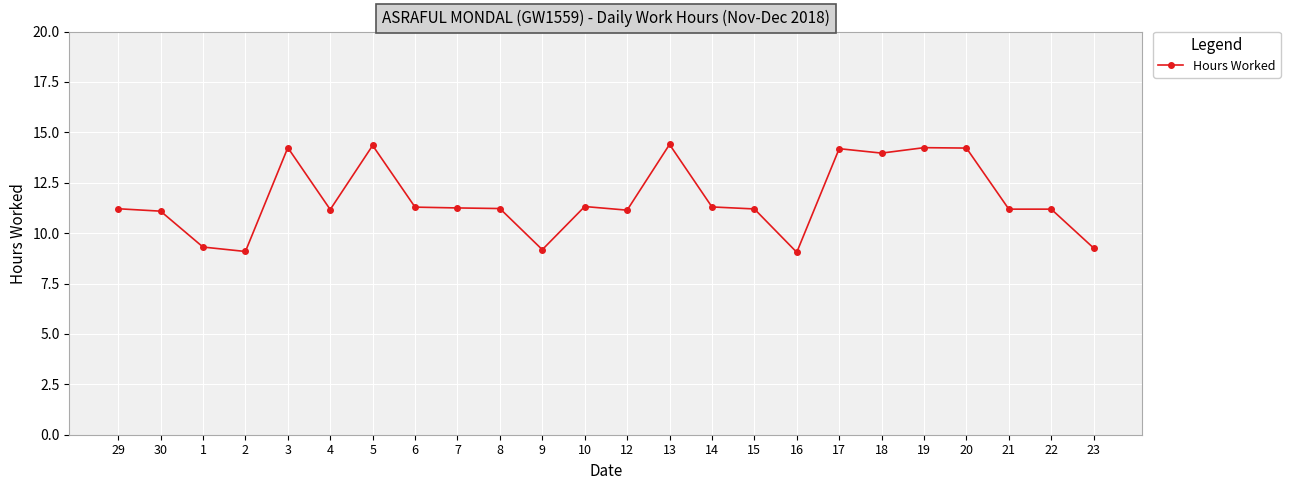

The value at 13 is 14.4. True or false?

True